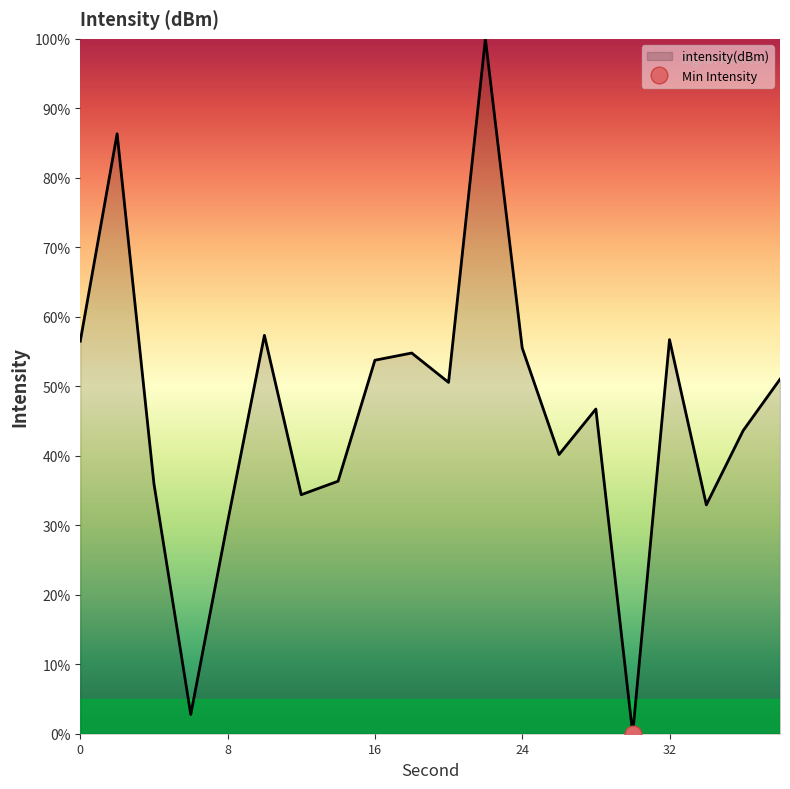

How many values are above zero?

19